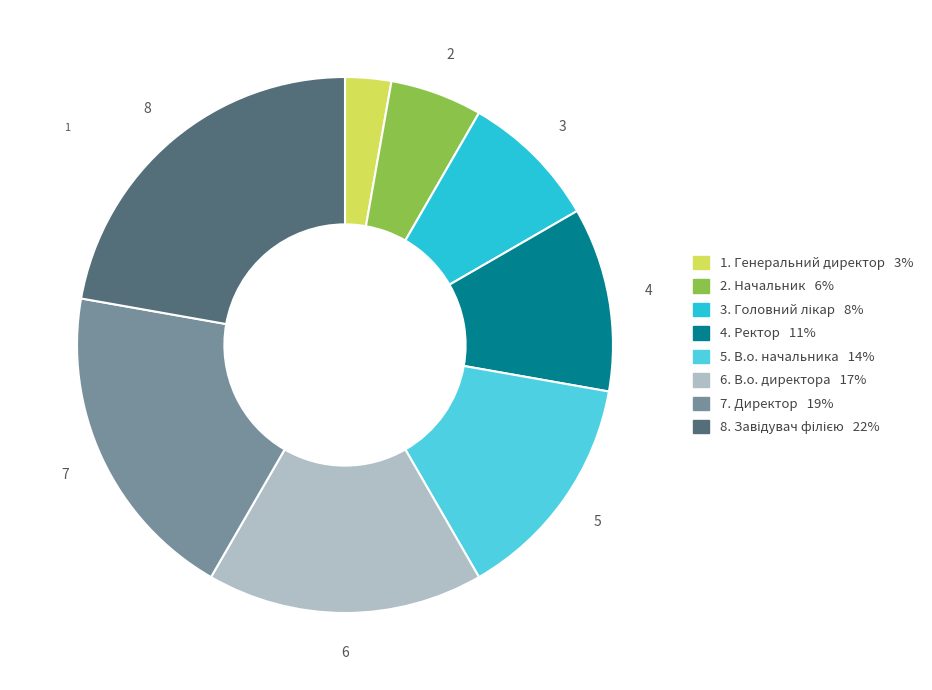

Count the number of slices in the pie.

8